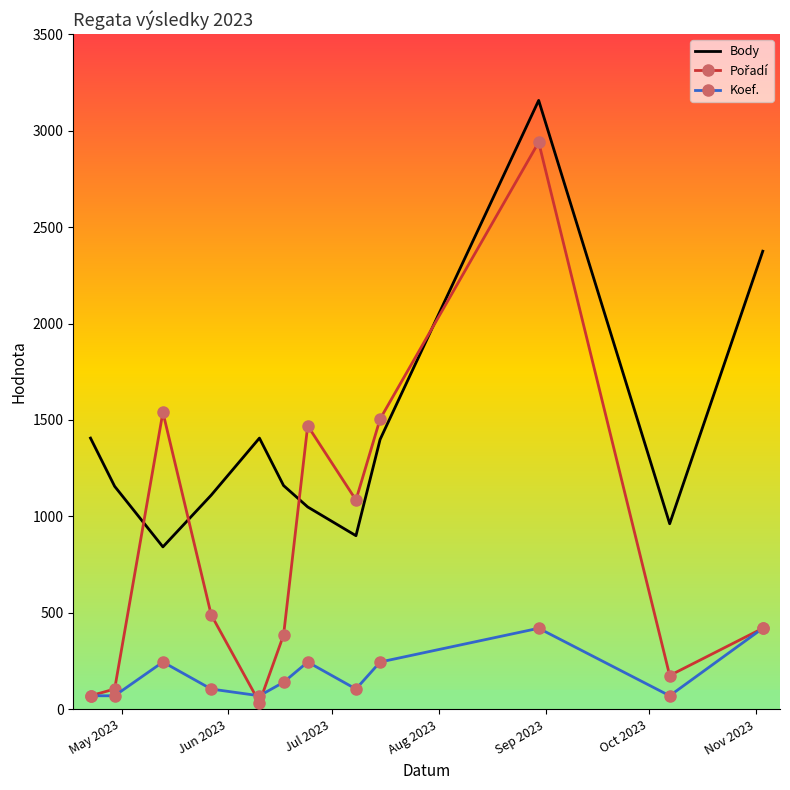

True or false: Body and Koef. cross at least once.

False